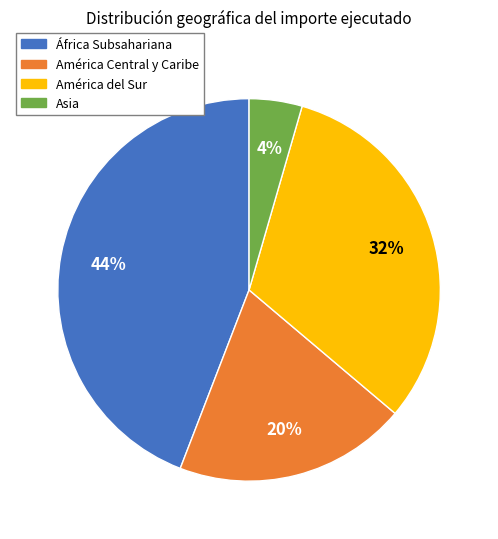

Is the sum of Asia and América del Sur greater than half?

No